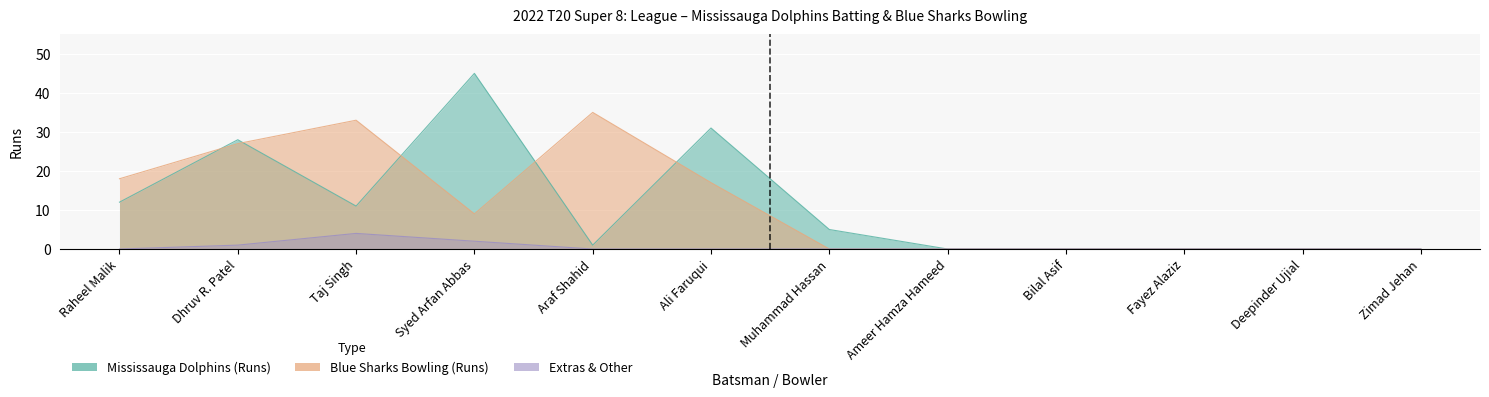

What is the spread (max minus min) of values at Ali Faruqui?

31